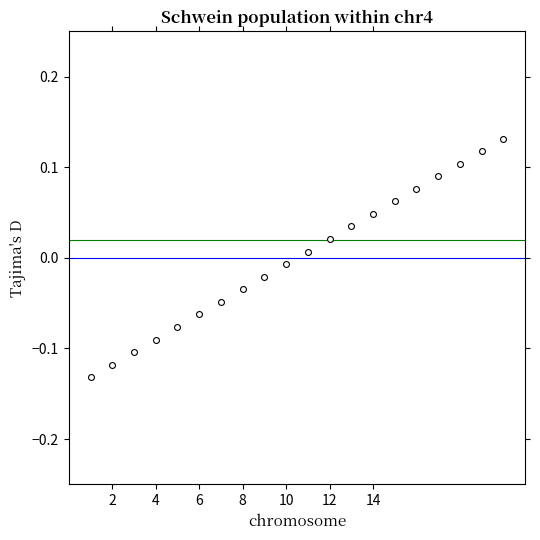

What is the range of X values (max minus min)?

19.0